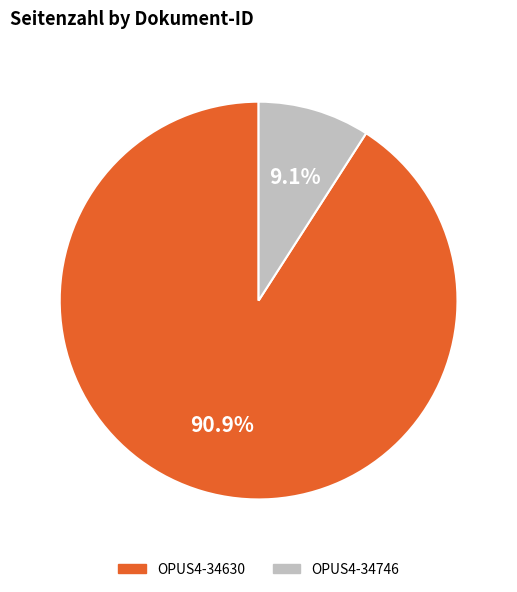

How many segments does this pie chart have?

2